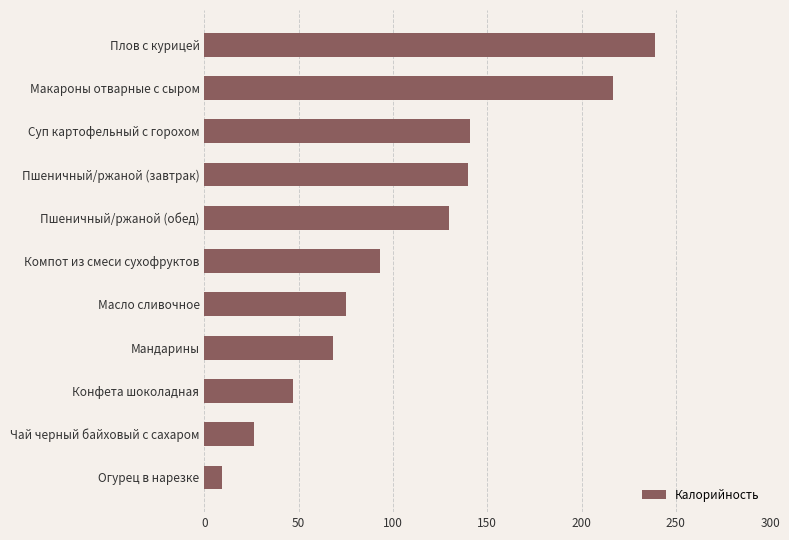

What is the approximate value at Плов с курицей?

239.1